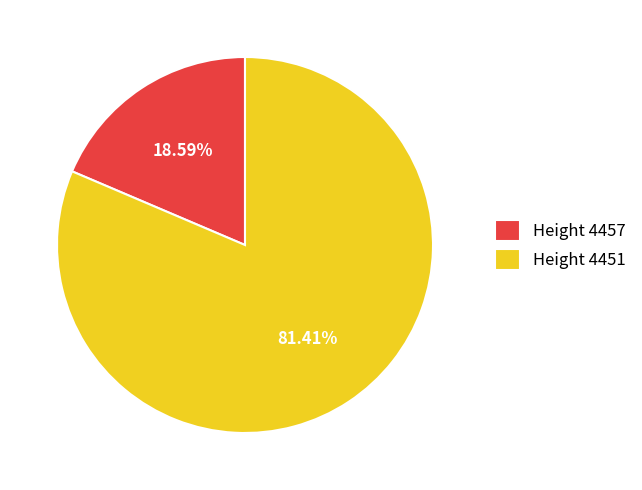

Which category accounts for the majority?

Height 4451